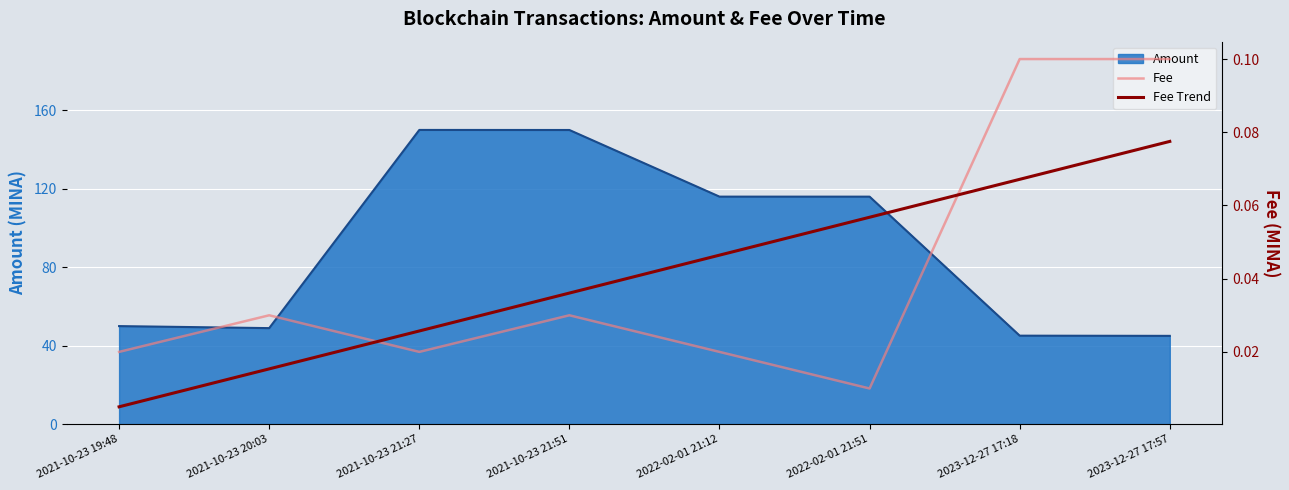

How many lines are shown in the chart?

2